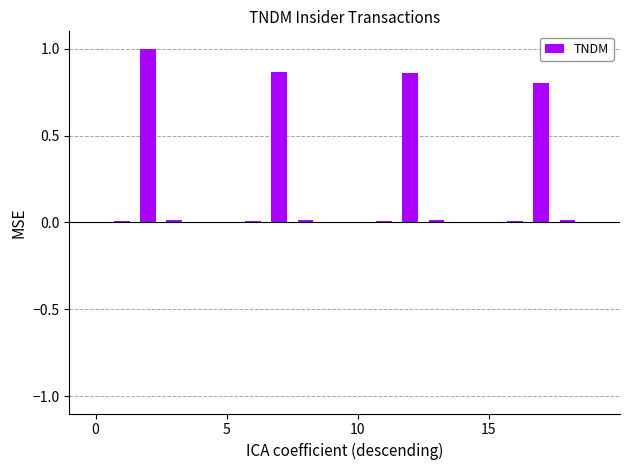

What is the maximum value shown in the chart?

1.0